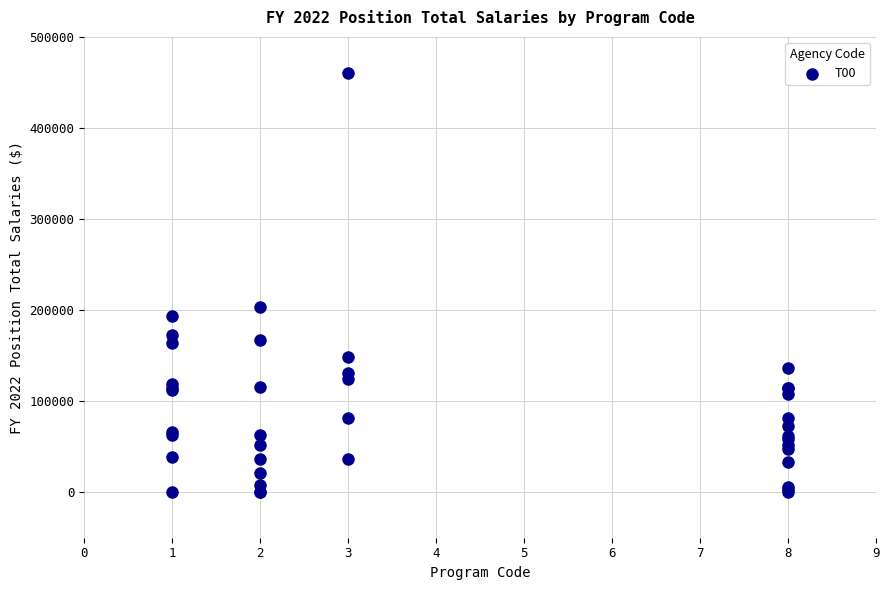

What Y value in the scatter plot is closest to 230013?

203028